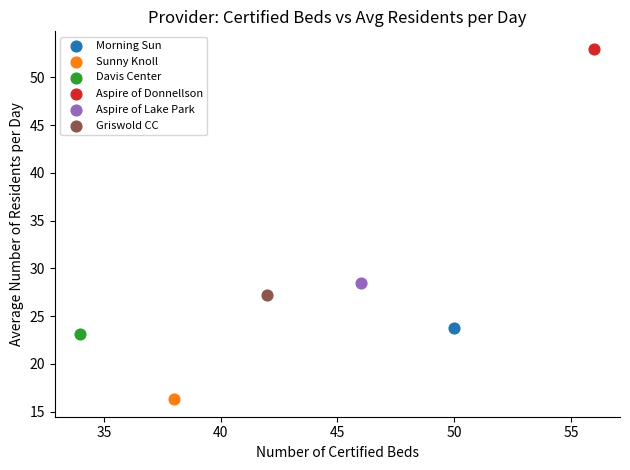

What are all the series names shown in the legend?

Morning Sun, Sunny Knoll, Davis Center, Aspire of Donnellson, Aspire of Lake Park, Griswold CC